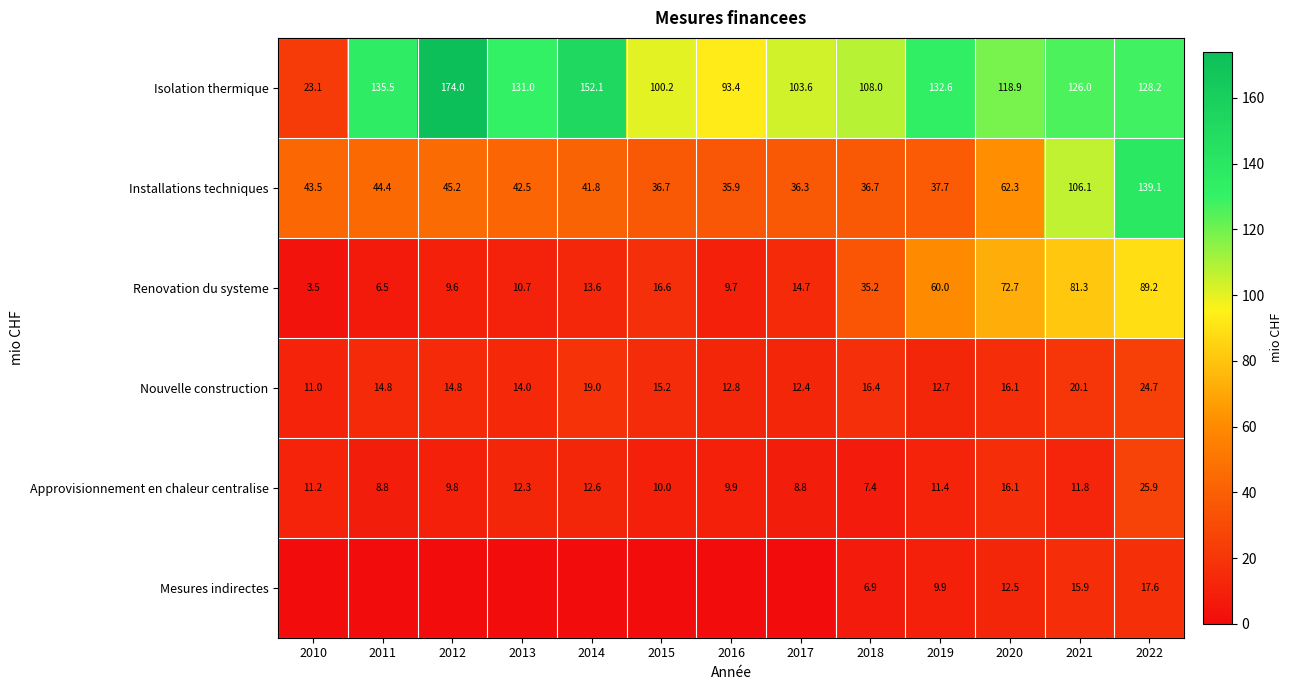

Which category has the lowest value across all series?

2010